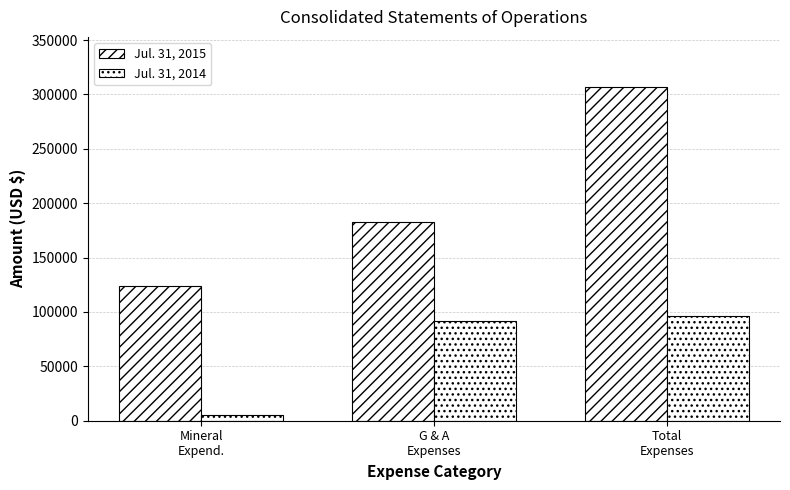

How many groups of bars are there?

3